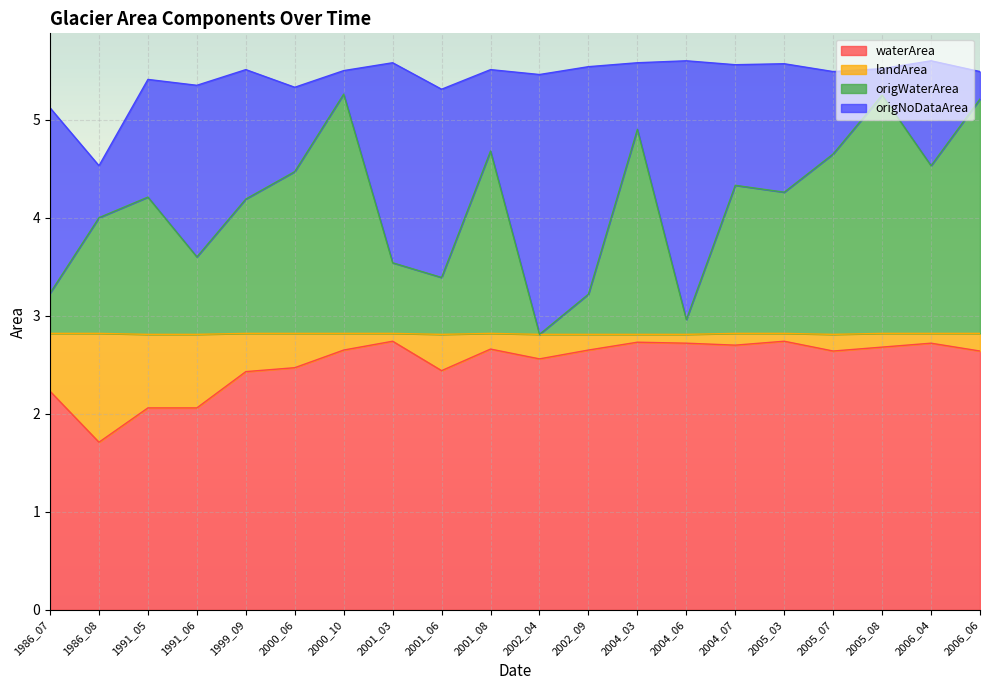

Which has a higher value, 2004_07 or 2004_03?

2004_03